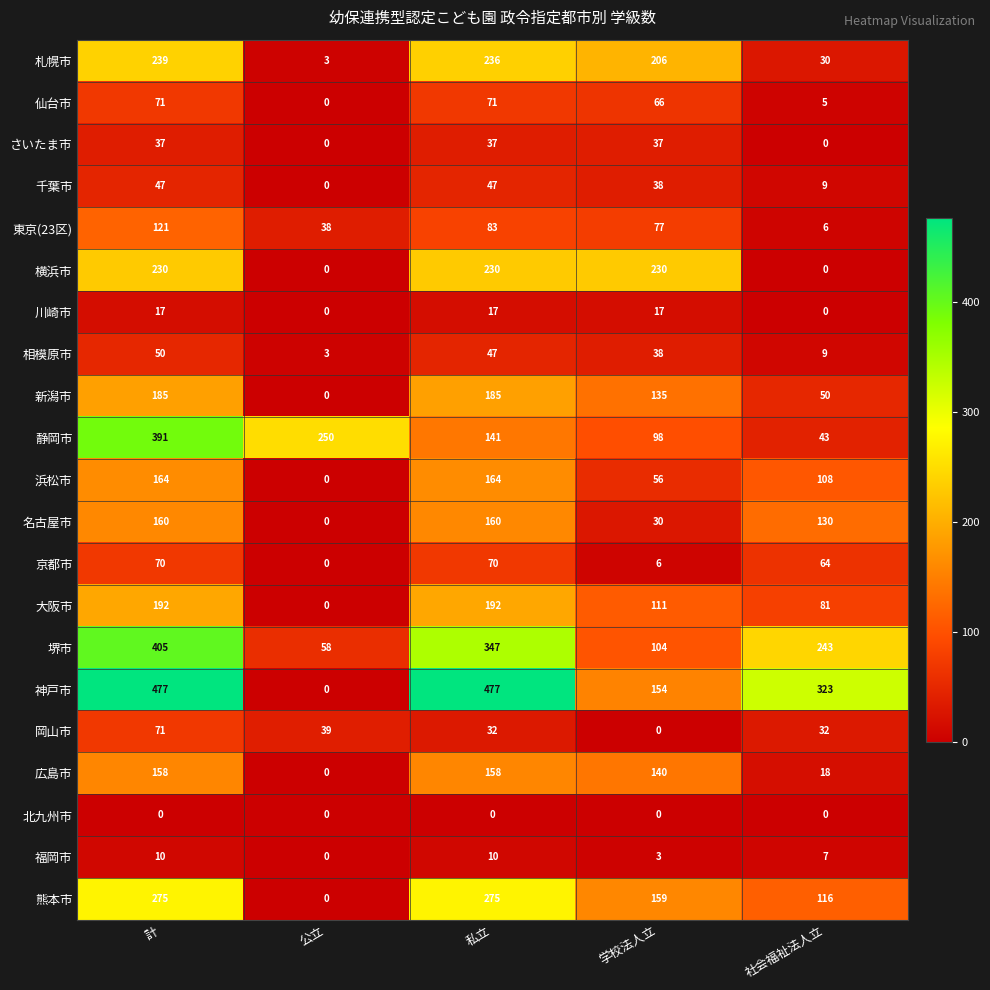

At how many categories does at least one series exceed 180?

5